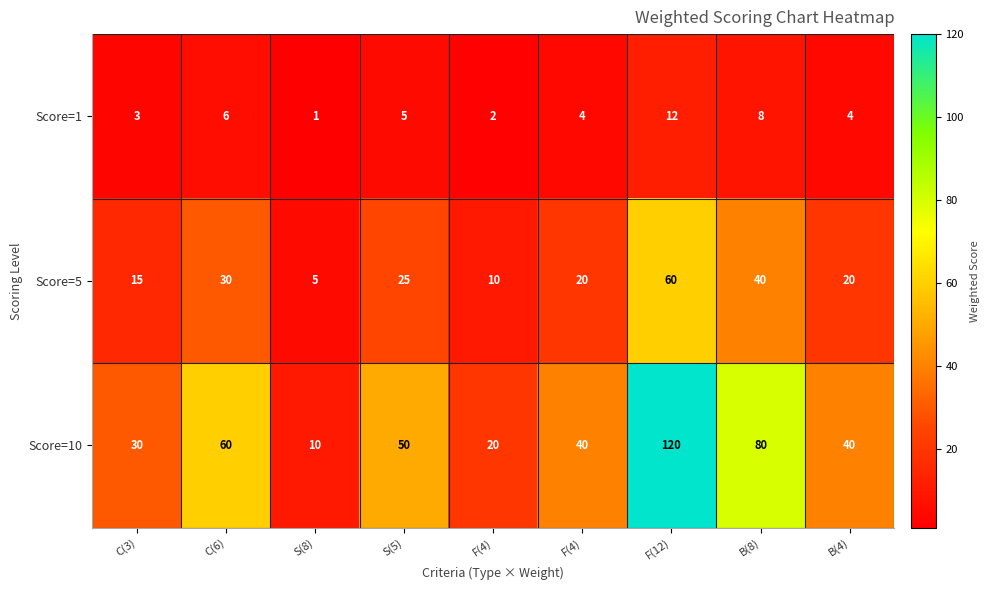

How many categories are shown in the chart?

9